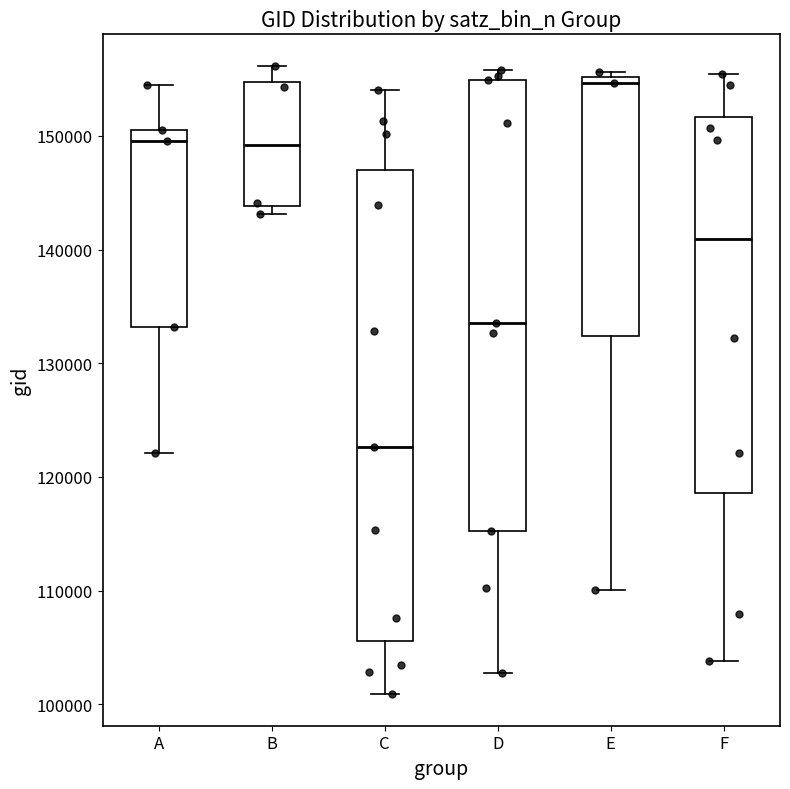

Where is the upper edge of the box for A on the y-axis? The values are not printed on the chart, so give them approximately, as read against the axis.

151000